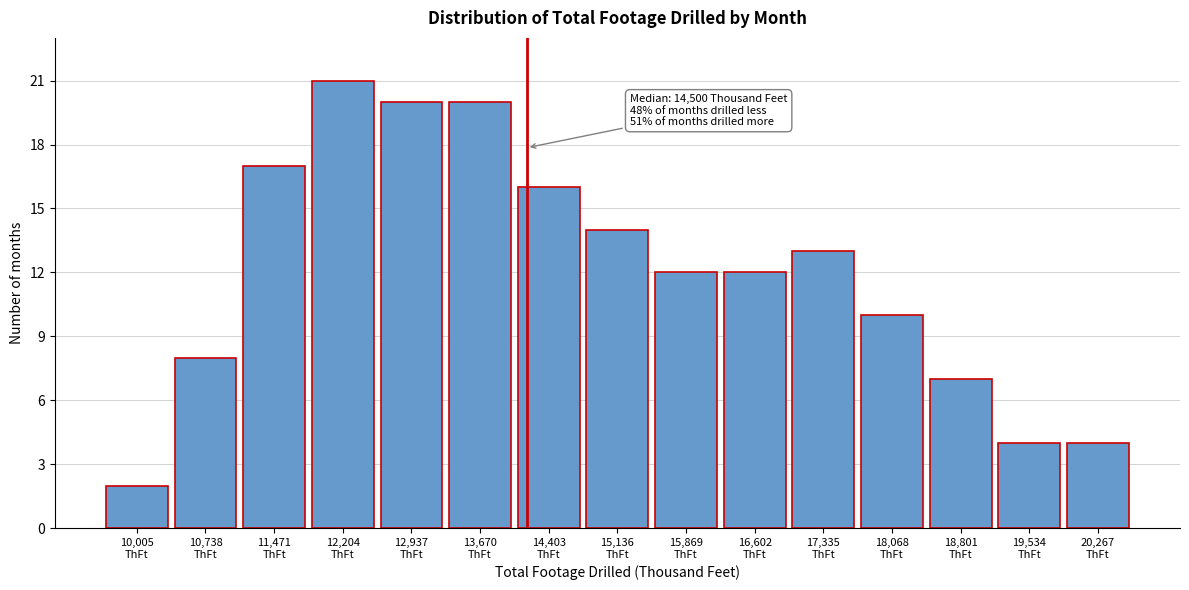

What is the maximum value shown in the chart?

21